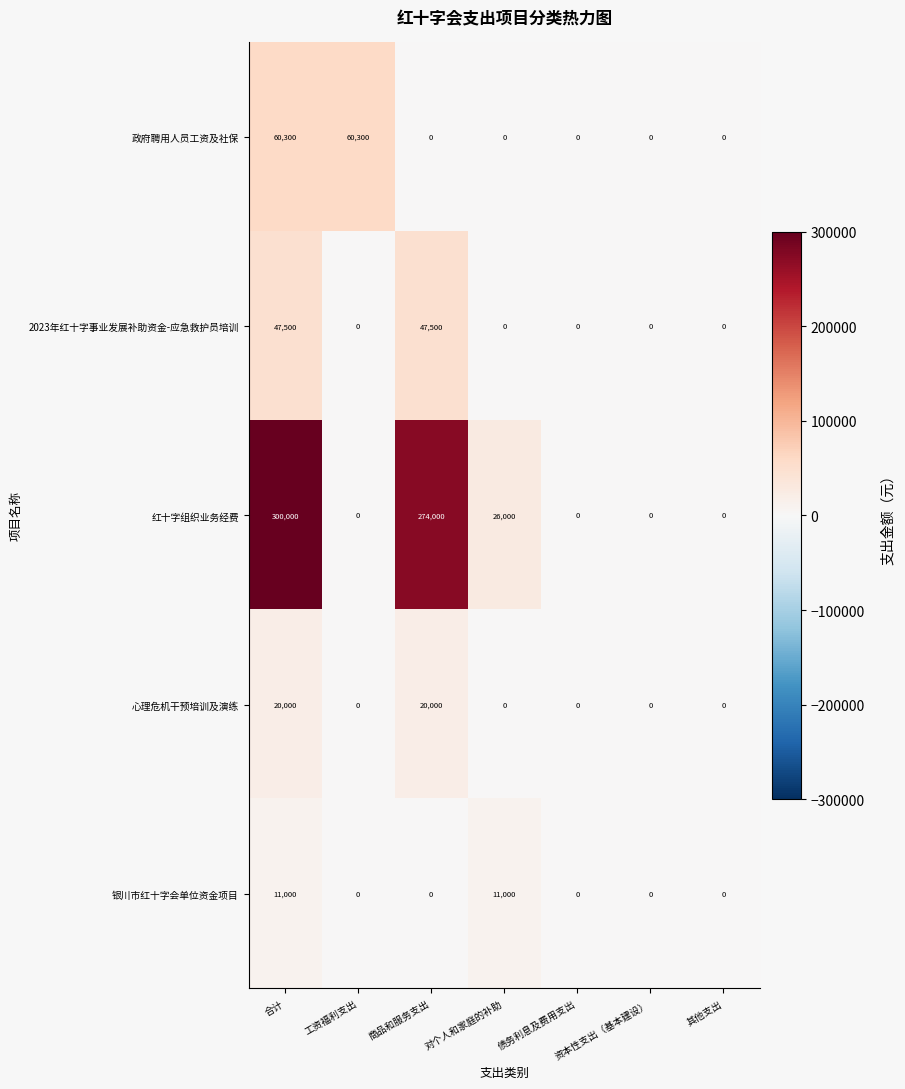

At which label does 红十字组织业务经费 reach its peak?

合计